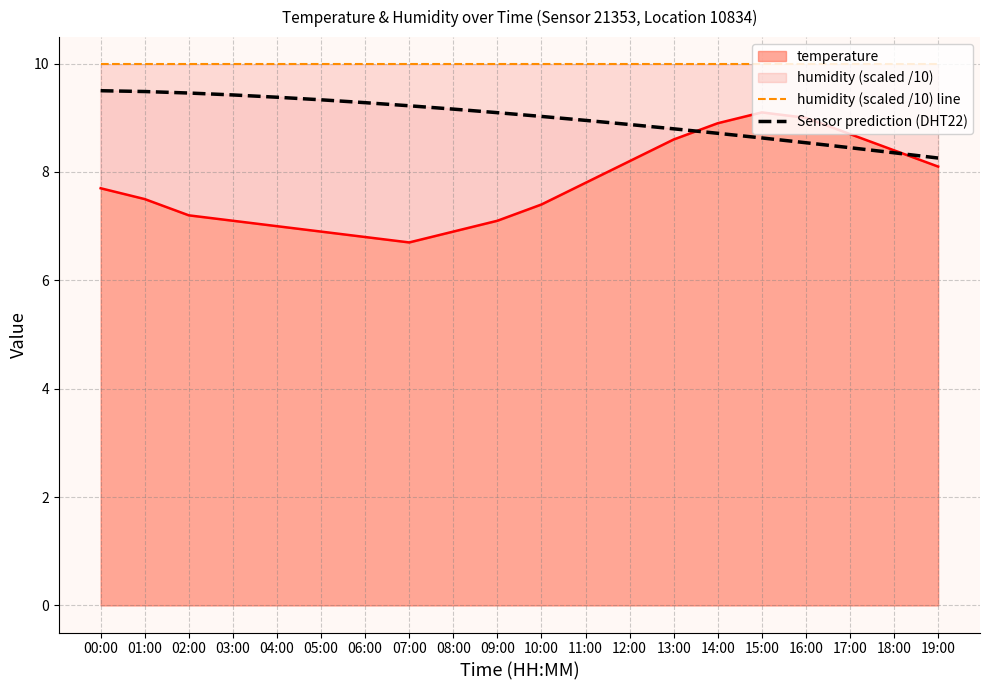

Rank the categories by humidity (scaled /10) line value from lowest to highest.

00:00, 01:00, 02:00, 03:00, 04:00, 05:00, 06:00, 07:00, 08:00, 09:00, 10:00, 11:00, 12:00, 13:00, 14:00, 15:00, 16:00, 17:00, 18:00, 19:00